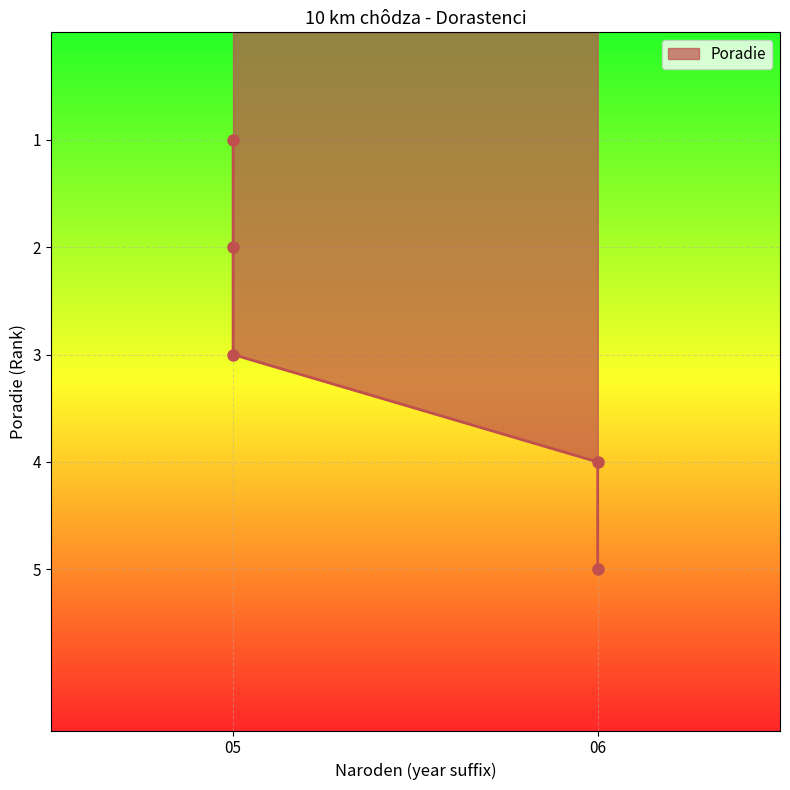

Count the number of values greater than 3.

2